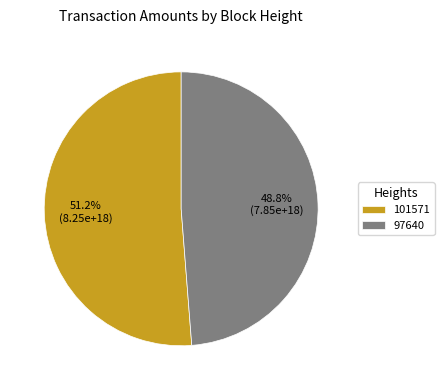

Is 97640 the majority of the pie?

No